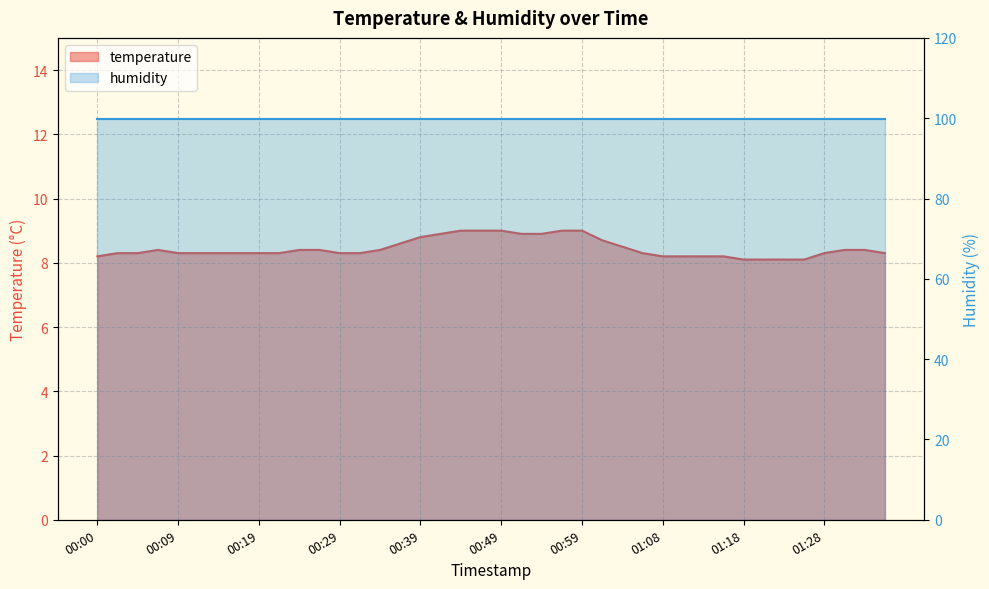

What is the difference between the second highest and second lowest values?

0.9